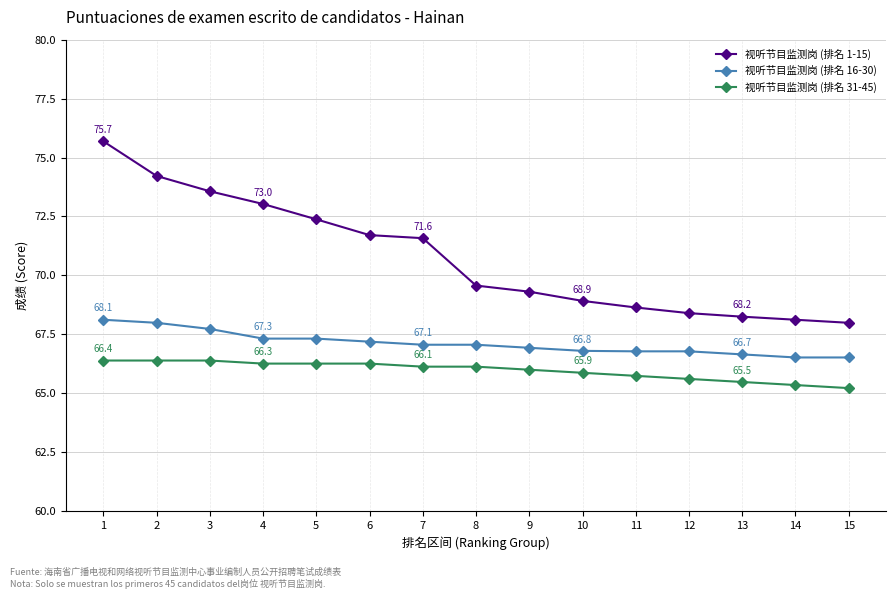

Count the number of categories in the chart.

15